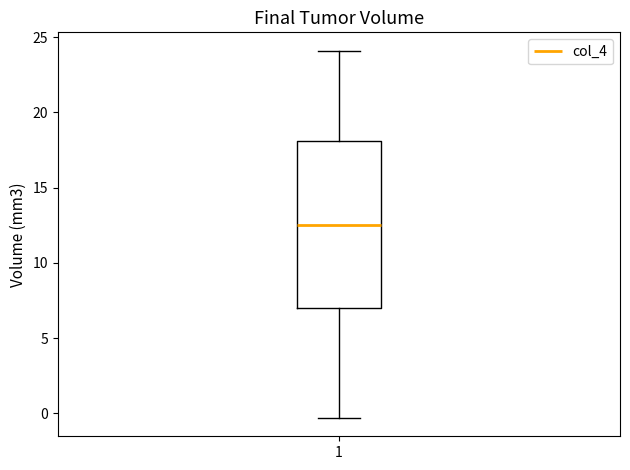

Where is the upper edge of the box at x = 1 on the y-axis? The values are not printed on the chart, so give them approximately, as read against the axis.

18.0